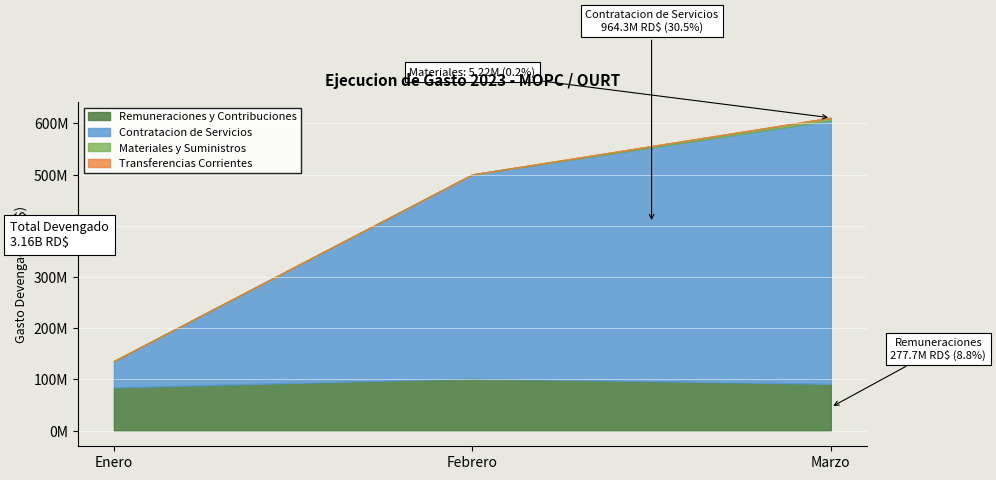

Rank the categories by Transferencias Corrientes value from highest to lowest.

Enero, Febrero, Marzo